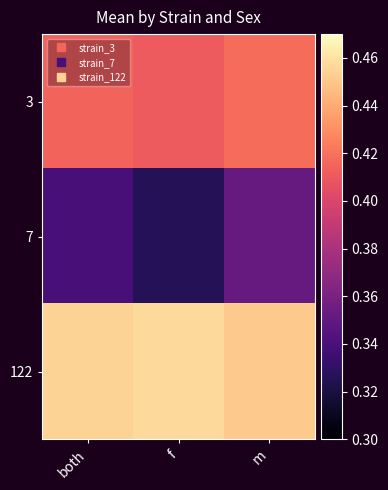

At how many categories does at least one series exceed 0?

3